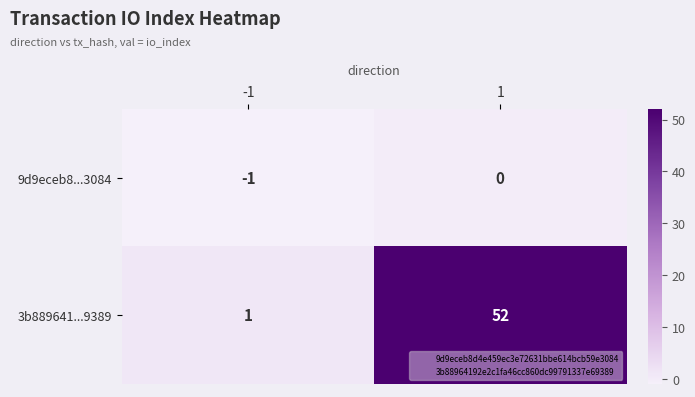

What is the smallest value displayed?

-1